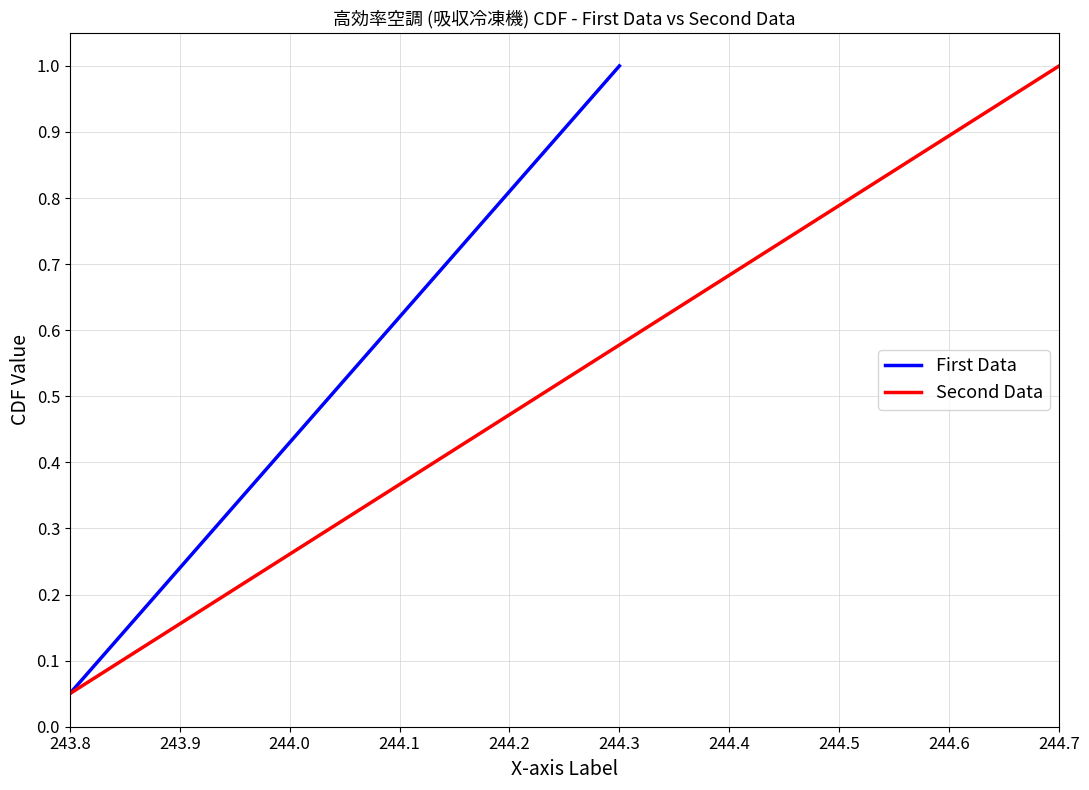

Where is Second Data nearest to the value 0?

243.8